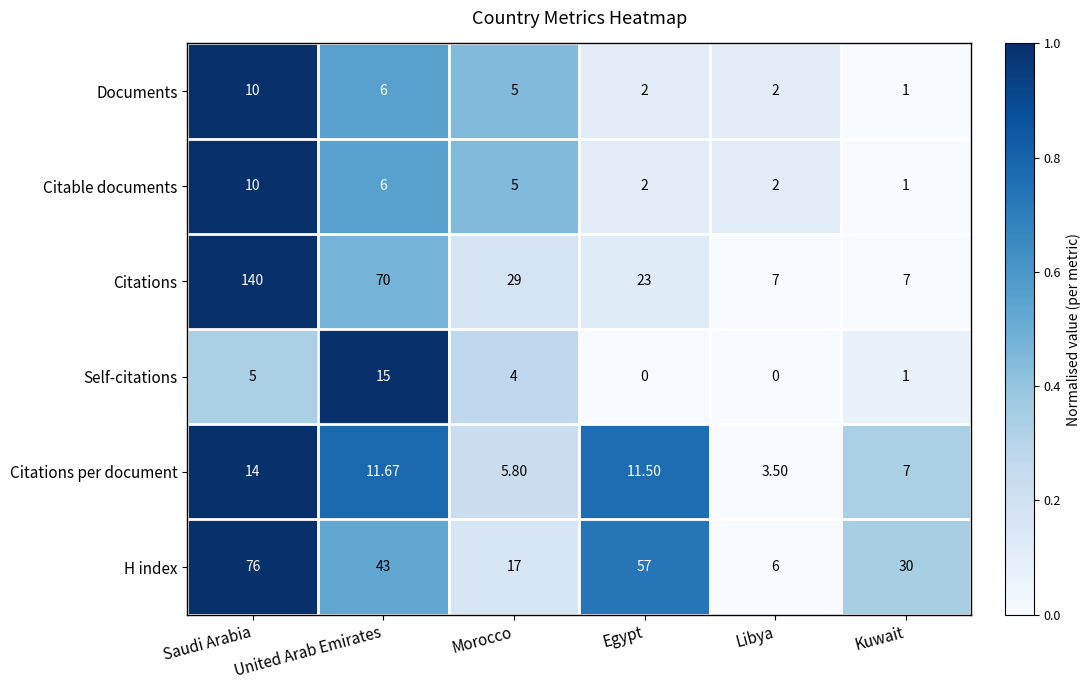

At which label does Citations per document reach its peak?

Saudi Arabia